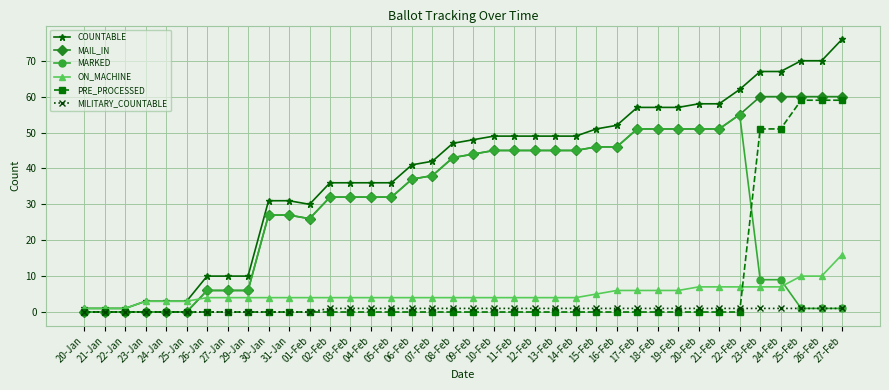

Reading left to right, list all the values displayed in this chart.

COUNTABLE: 20-Jan=1	21-Jan=1	22-Jan=1	23-Jan=3	24-Jan=3	25-Jan=3	26-Jan=10	27-Jan=10	29-Jan=10	30-Jan=31	31-Jan=31	01-Feb=30	02-Feb=36	03-Feb=36	04-Feb=36	05-Feb=36	06-Feb=41	07-Feb=42	08-Feb=47	09-Feb=48	10-Feb=49	11-Feb=49	12-Feb=49	13-Feb=49	14-Feb=49	15-Feb=51	16-Feb=52	17-Feb=57	18-Feb=57	19-Feb=57	20-Feb=58	21-Feb=58	22-Feb=62	23-Feb=67	24-Feb=67	25-Feb=70	26-Feb=70	27-Feb=76
MAIL_IN: 20-Jan=0	21-Jan=0	22-Jan=0	23-Jan=0	24-Jan=0	25-Jan=0	26-Jan=6	27-Jan=6	29-Jan=6	30-Jan=27	31-Jan=27	01-Feb=26	02-Feb=32	03-Feb=32	04-Feb=32	05-Feb=32	06-Feb=37	07-Feb=38	08-Feb=43	09-Feb=44	10-Feb=45	11-Feb=45	12-Feb=45	13-Feb=45	14-Feb=45	15-Feb=46	16-Feb=46	17-Feb=51	18-Feb=51	19-Feb=51	20-Feb=51	21-Feb=51	22-Feb=55	23-Feb=60	24-Feb=60	25-Feb=60	26-Feb=60	27-Feb=60
MARKED: 20-Jan=0	21-Jan=0	22-Jan=0	23-Jan=0	24-Jan=0	25-Jan=0	26-Jan=6	27-Jan=6	29-Jan=6	30-Jan=27	31-Jan=27	01-Feb=26	02-Feb=32	03-Feb=32	04-Feb=32	05-Feb=32	06-Feb=37	07-Feb=38	08-Feb=43	09-Feb=44	10-Feb=45	11-Feb=45	12-Feb=45	13-Feb=45	14-Feb=45	15-Feb=46	16-Feb=46	17-Feb=51	18-Feb=51	19-Feb=51	20-Feb=51	21-Feb=51	22-Feb=55	23-Feb=9	24-Feb=9	25-Feb=1	26-Feb=1	27-Feb=1
ON_MACHINE: 20-Jan=1	21-Jan=1	22-Jan=1	23-Jan=3	24-Jan=3	25-Jan=3	26-Jan=4	27-Jan=4	29-Jan=4	30-Jan=4	31-Jan=4	01-Feb=4	02-Feb=4	03-Feb=4	04-Feb=4	05-Feb=4	06-Feb=4	07-Feb=4	08-Feb=4	09-Feb=4	10-Feb=4	11-Feb=4	12-Feb=4	13-Feb=4	14-Feb=4	15-Feb=5	16-Feb=6	17-Feb=6	18-Feb=6	19-Feb=6	20-Feb=7	21-Feb=7	22-Feb=7	23-Feb=7	24-Feb=7	25-Feb=10	26-Feb=10	27-Feb=16
PRE_PROCESSED: 20-Jan=0	21-Jan=0	22-Jan=0	23-Jan=0	24-Jan=0	25-Jan=0	26-Jan=0	27-Jan=0	29-Jan=0	30-Jan=0	31-Jan=0	01-Feb=0	02-Feb=0	03-Feb=0	04-Feb=0	05-Feb=0	06-Feb=0	07-Feb=0	08-Feb=0	09-Feb=0	10-Feb=0	11-Feb=0	12-Feb=0	13-Feb=0	14-Feb=0	15-Feb=0	16-Feb=0	17-Feb=0	18-Feb=0	19-Feb=0	20-Feb=0	21-Feb=0	22-Feb=0	23-Feb=51	24-Feb=51	25-Feb=59	26-Feb=59	27-Feb=59
MILITARY_COUNTABLE: 20-Jan=0	21-Jan=0	22-Jan=0	23-Jan=0	24-Jan=0	25-Jan=0	26-Jan=0	27-Jan=0	29-Jan=0	30-Jan=0	31-Jan=0	01-Feb=0	02-Feb=1	03-Feb=1	04-Feb=1	05-Feb=1	06-Feb=1	07-Feb=1	08-Feb=1	09-Feb=1	10-Feb=1	11-Feb=1	12-Feb=1	13-Feb=1	14-Feb=1	15-Feb=1	16-Feb=1	17-Feb=1	18-Feb=1	19-Feb=1	20-Feb=1	21-Feb=1	22-Feb=1	23-Feb=1	24-Feb=1	25-Feb=1	26-Feb=1	27-Feb=1